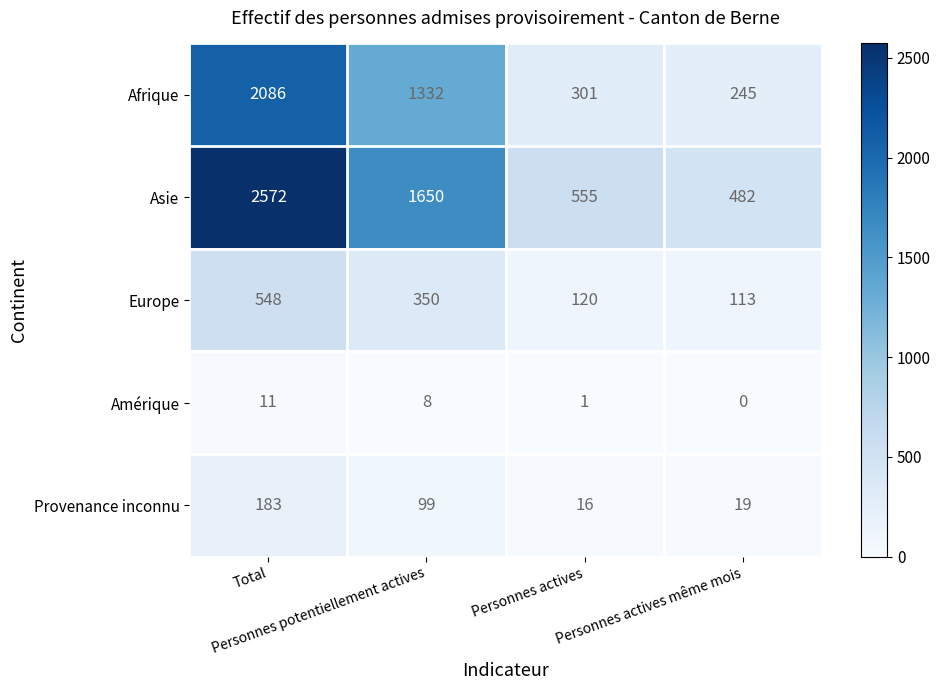

Which series has the largest total across all categories?

Asie